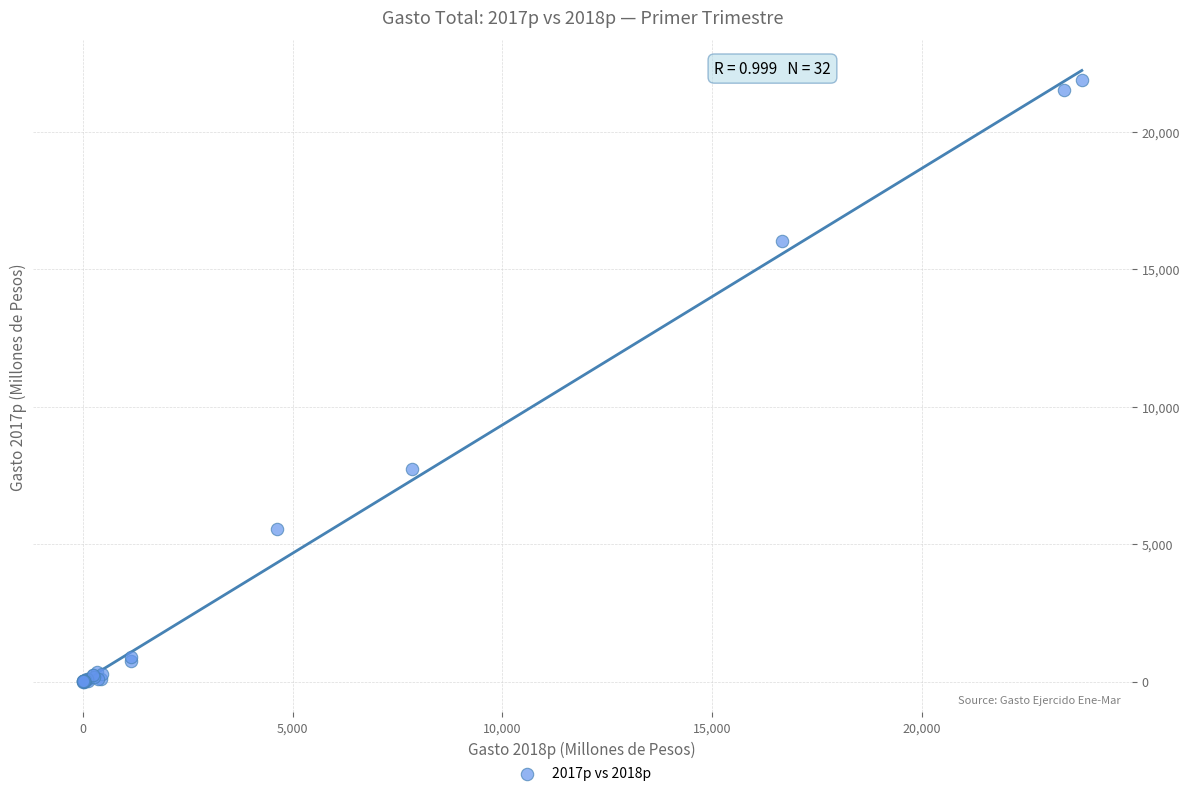

What Y value in the scatter plot is closest to 10940?

7745.5